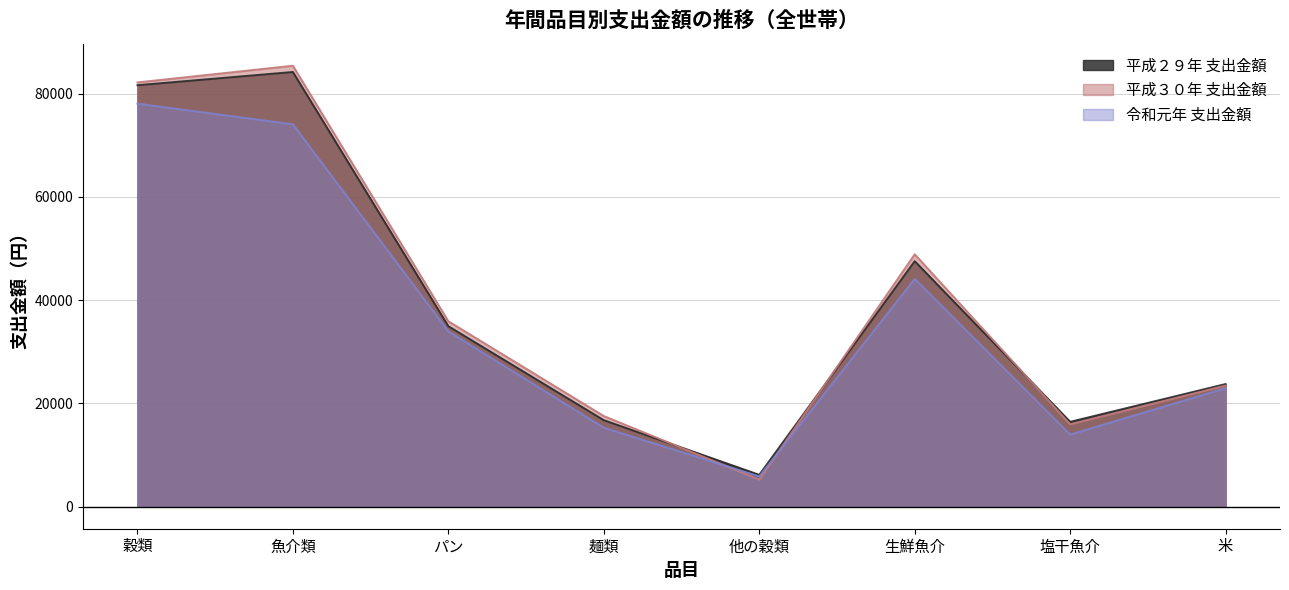

What are all the series names shown in the legend?

平成２９年 支出金額, 平成３０年 支出金額, 令和元年 支出金額